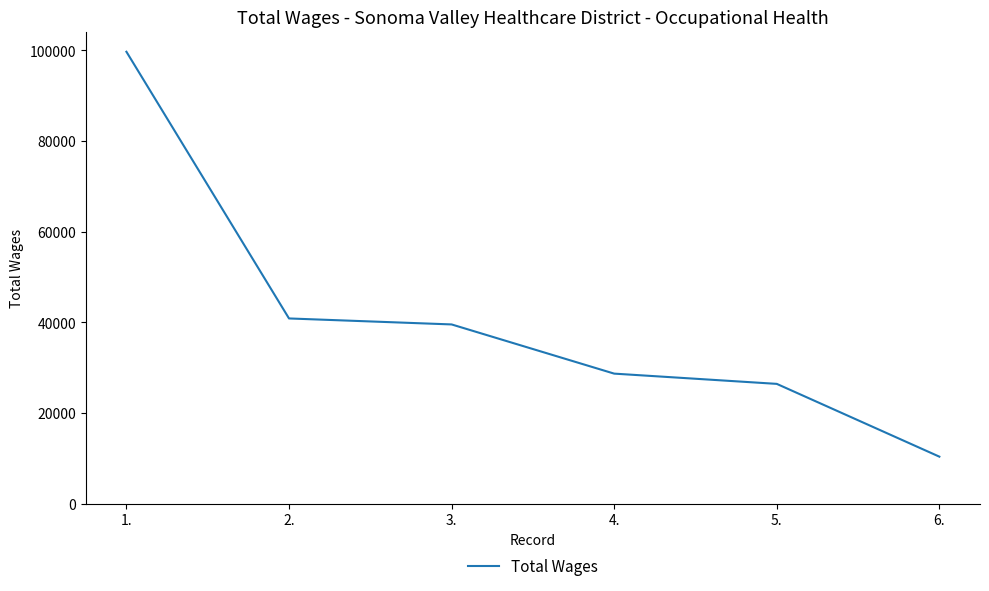

What is the maximum value shown in the chart?

99665